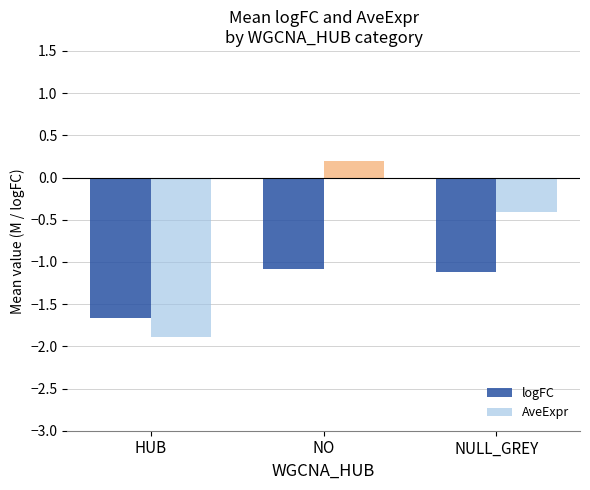

Rank the series by their average value, from lowest to highest.

logFC, AveExpr